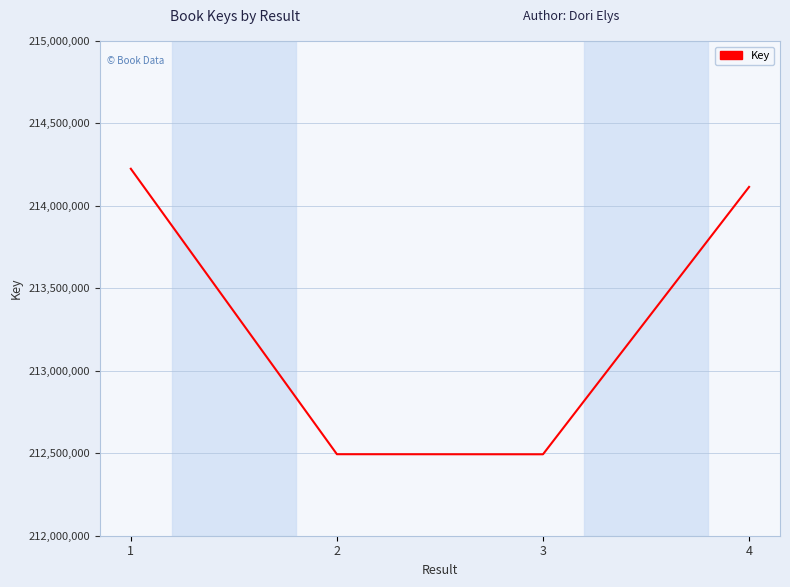

What is the ratio of the value at 4 to the value at 1?

1.0